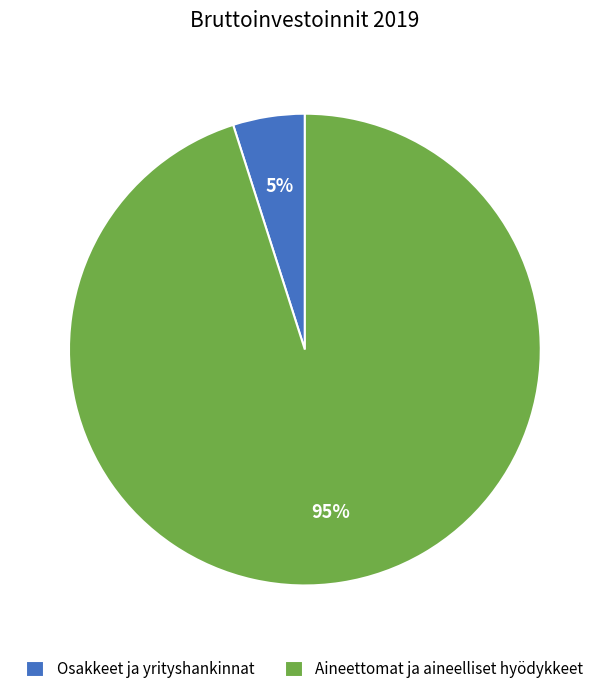

Which category accounts for the majority?

Aineettomat ja aineelliset hyödykkeet